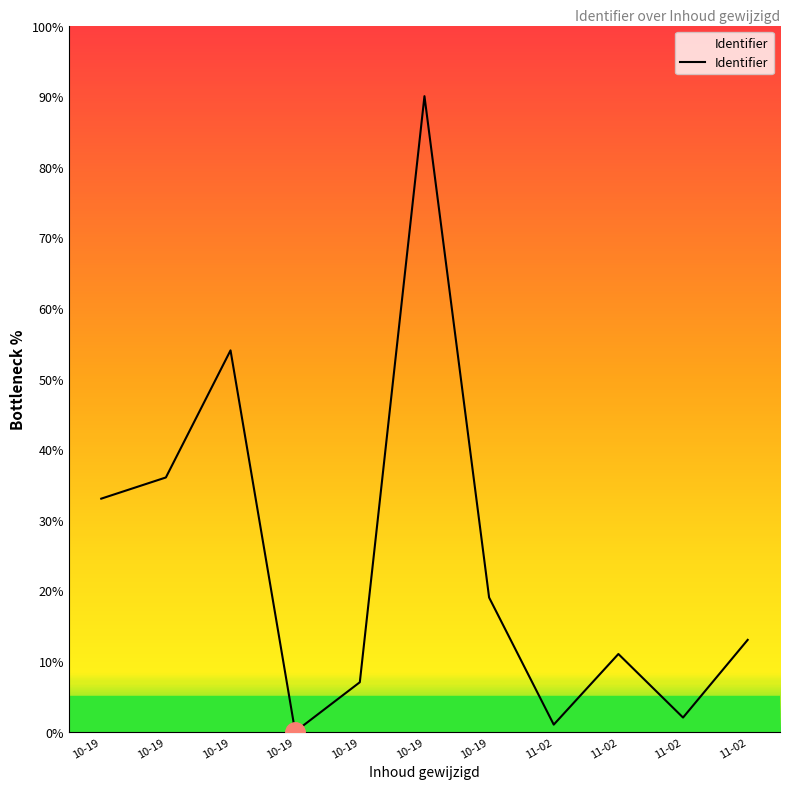

At which category does the chart reach its peak across all series?

10-19